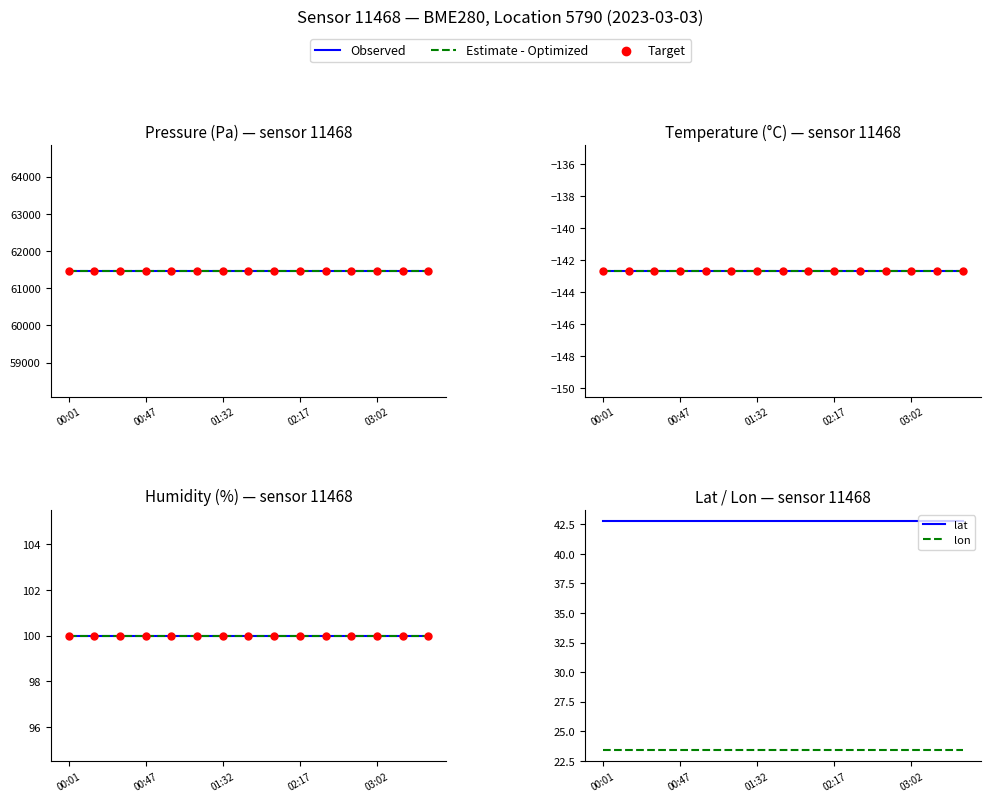

What is the total value across all series at 10?

366.2